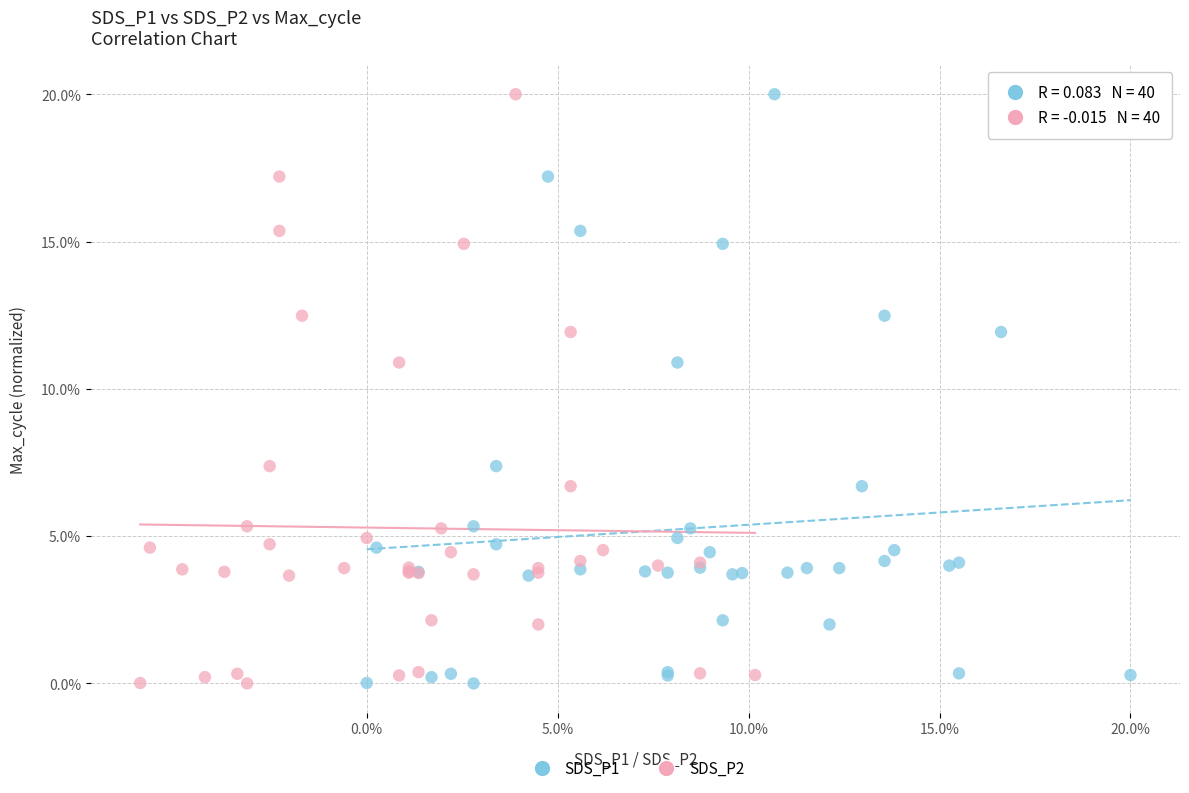

What are all the series names shown in the legend?

SDS_P1, SDS_P2